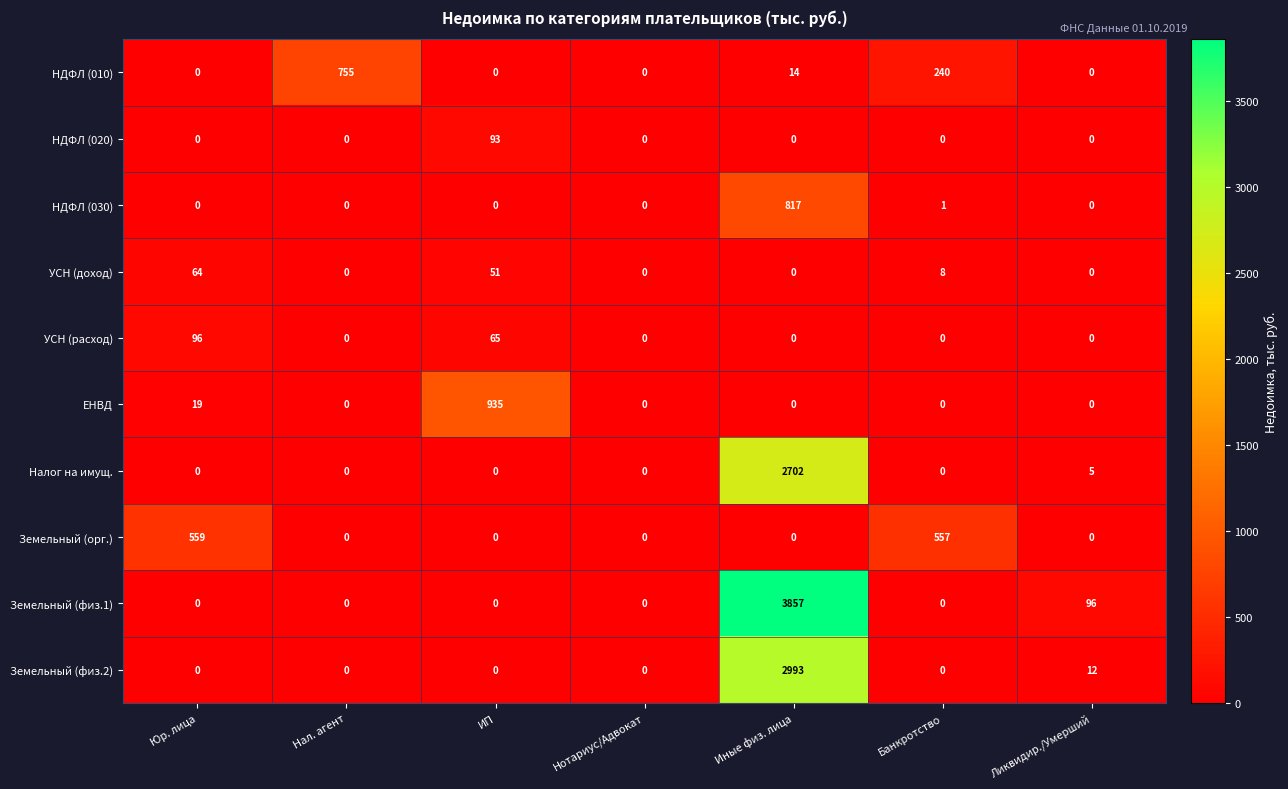

The value of НДФЛ (010) at Нал. агент is 370. True or false?

False